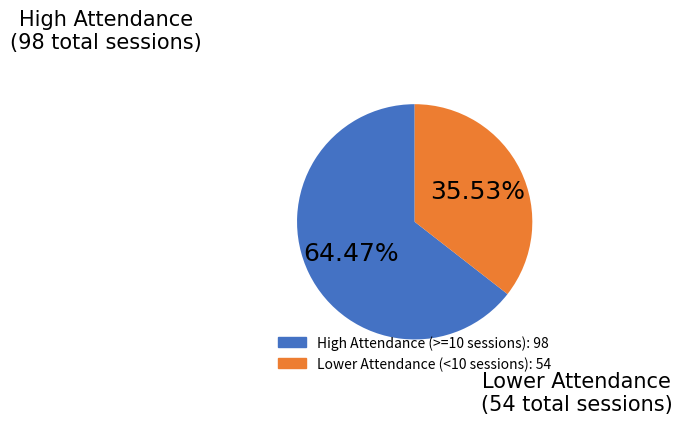

Is there any slice that represents more than half of the pie?

Yes